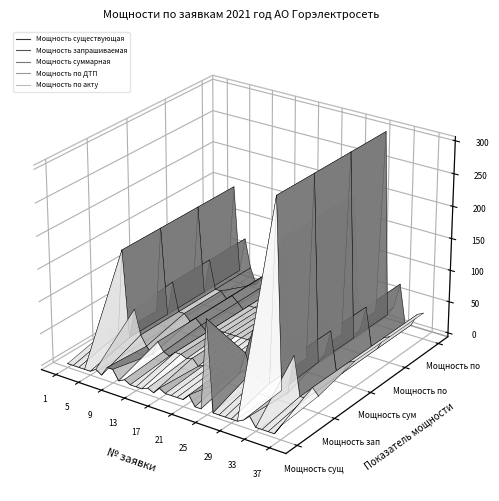

At how many categories does at least one series exceed 0?

4